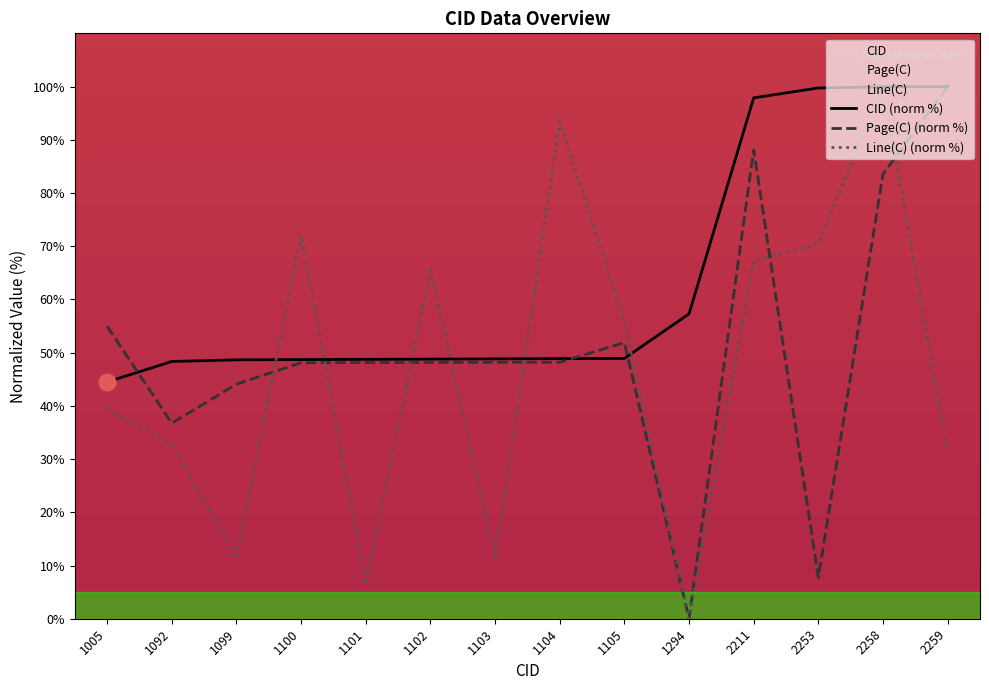

How many series are shown in this chart?

3